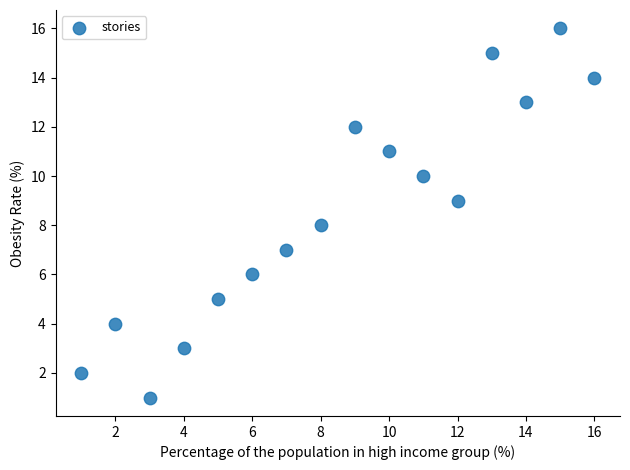

What is the range of X values (max minus min)?

15